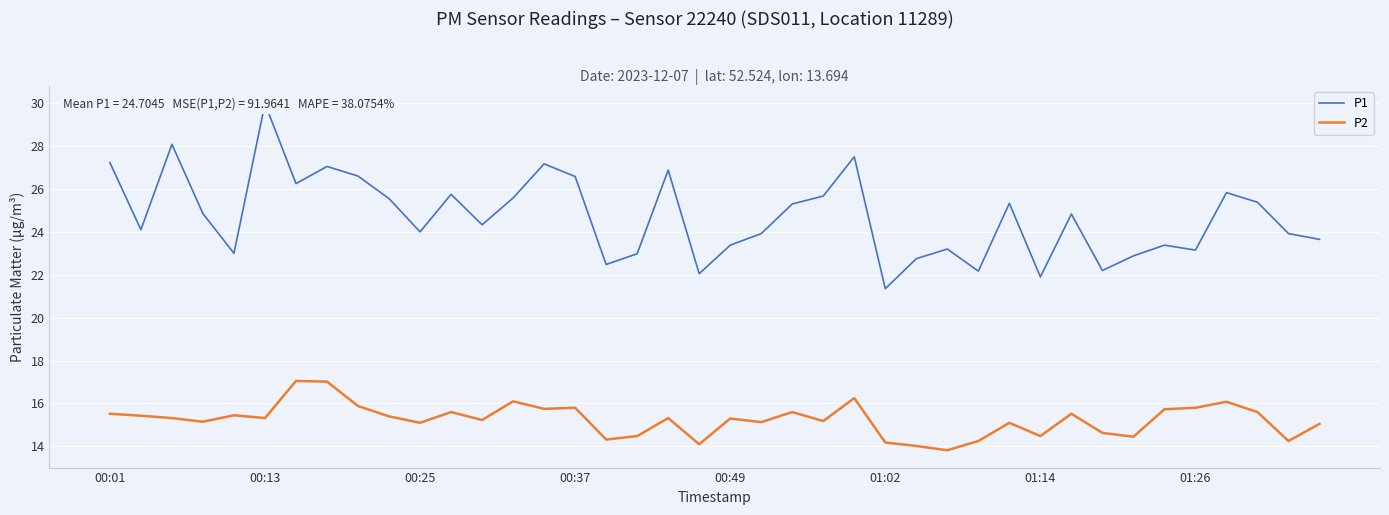

What is the value of the P2 point at the 4th from the left?

15.2